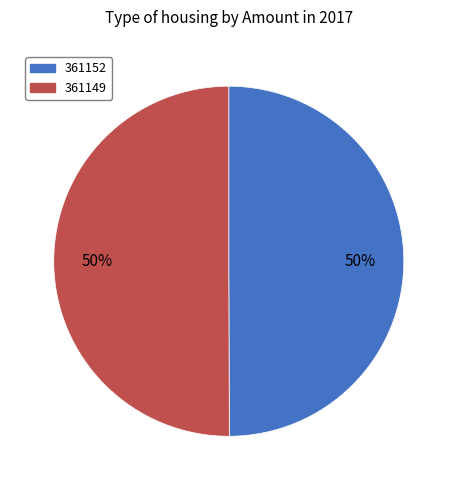

To the nearest percent, what is the average slice percentage?

50%